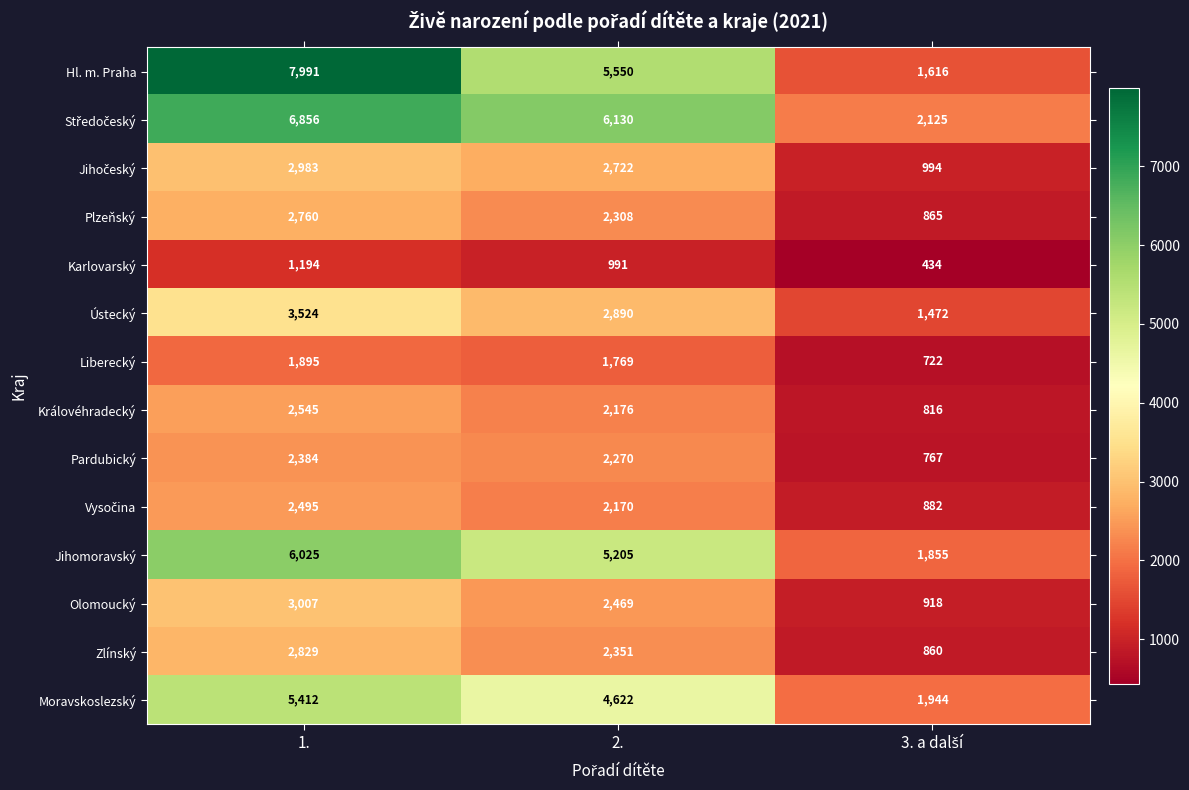

At which label does Ústecký reach its peak?

1.